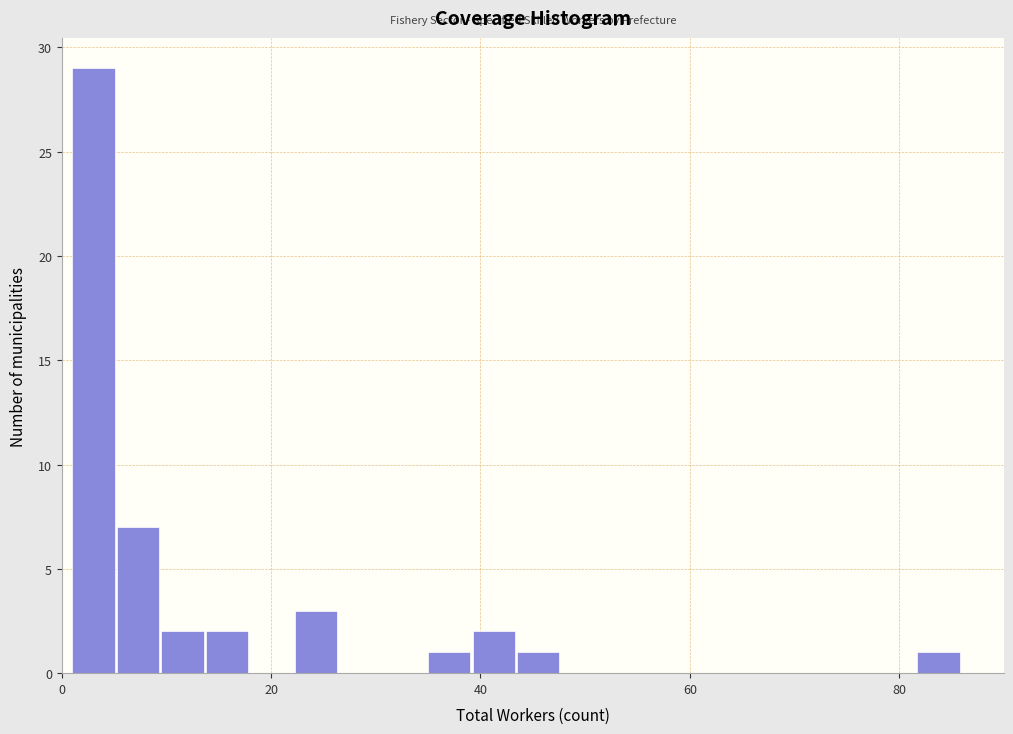

Read against the x-axis, roughly where is the centre of the tallest bar?

4